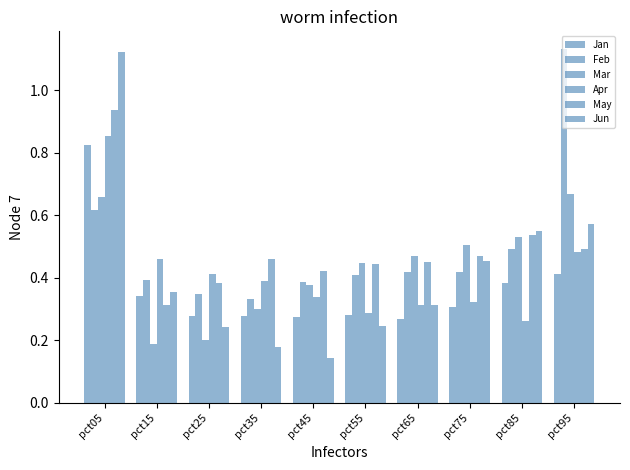

Which series has the widest spread of values?

Jun